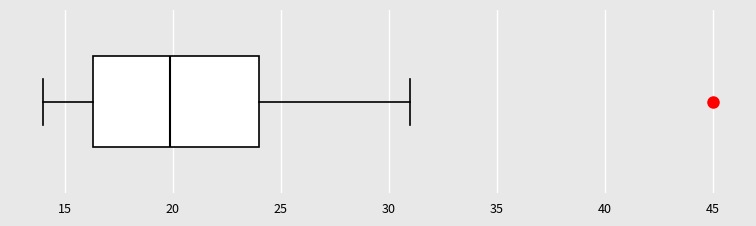

Where does the left whisker of the box end on the x-axis? The values are not printed on the chart, so give them approximately, as read against the axis.

14.0